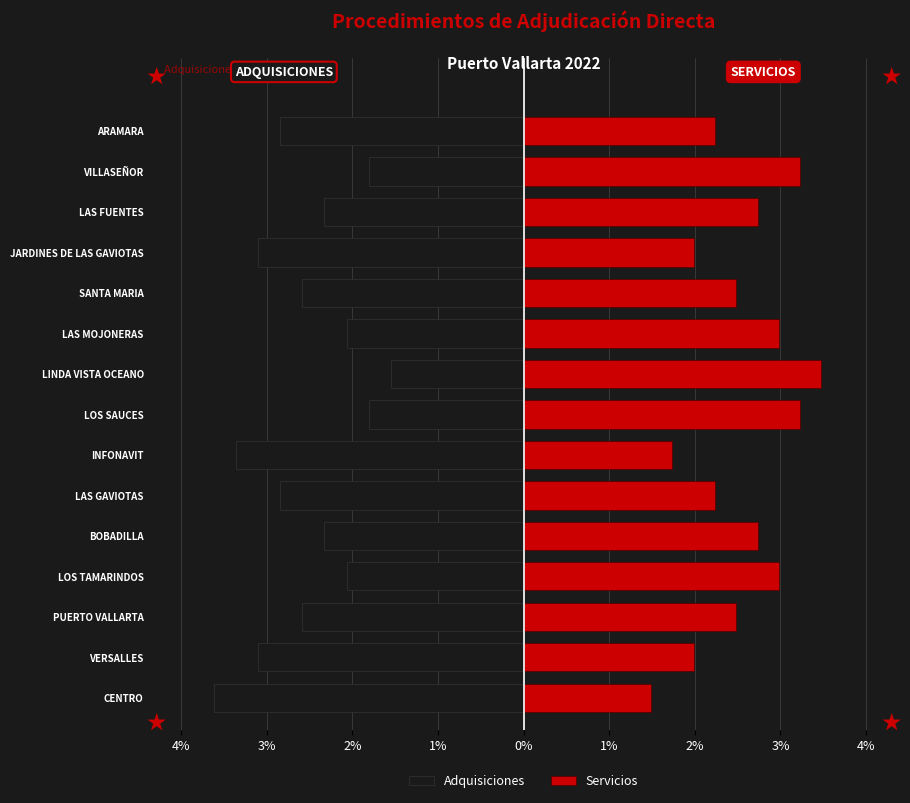

True or false: Servicios has a value of 5.5 at LAS MOJONERAS.

False